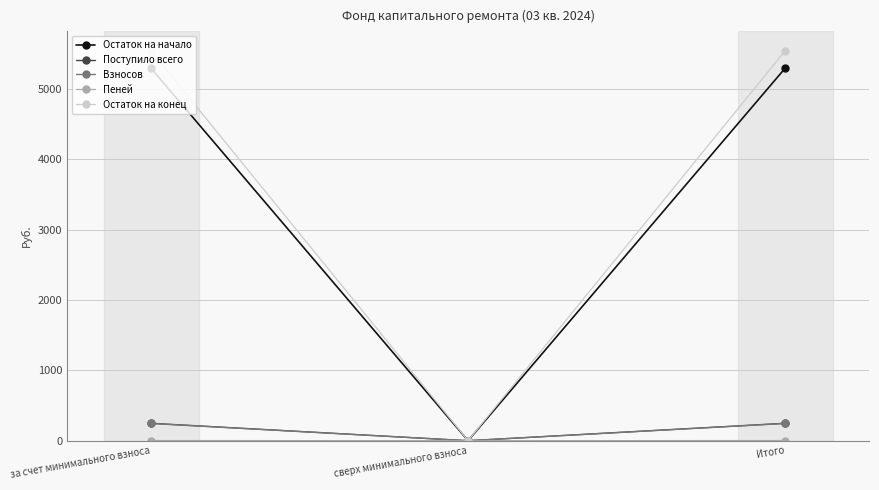

How many data points in Остаток на начало are above 5296?

2